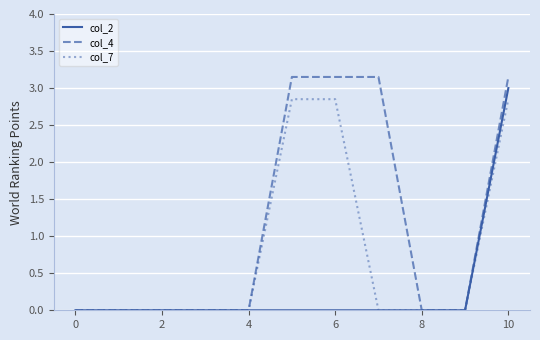

Which series has the largest total across all categories?

col_4